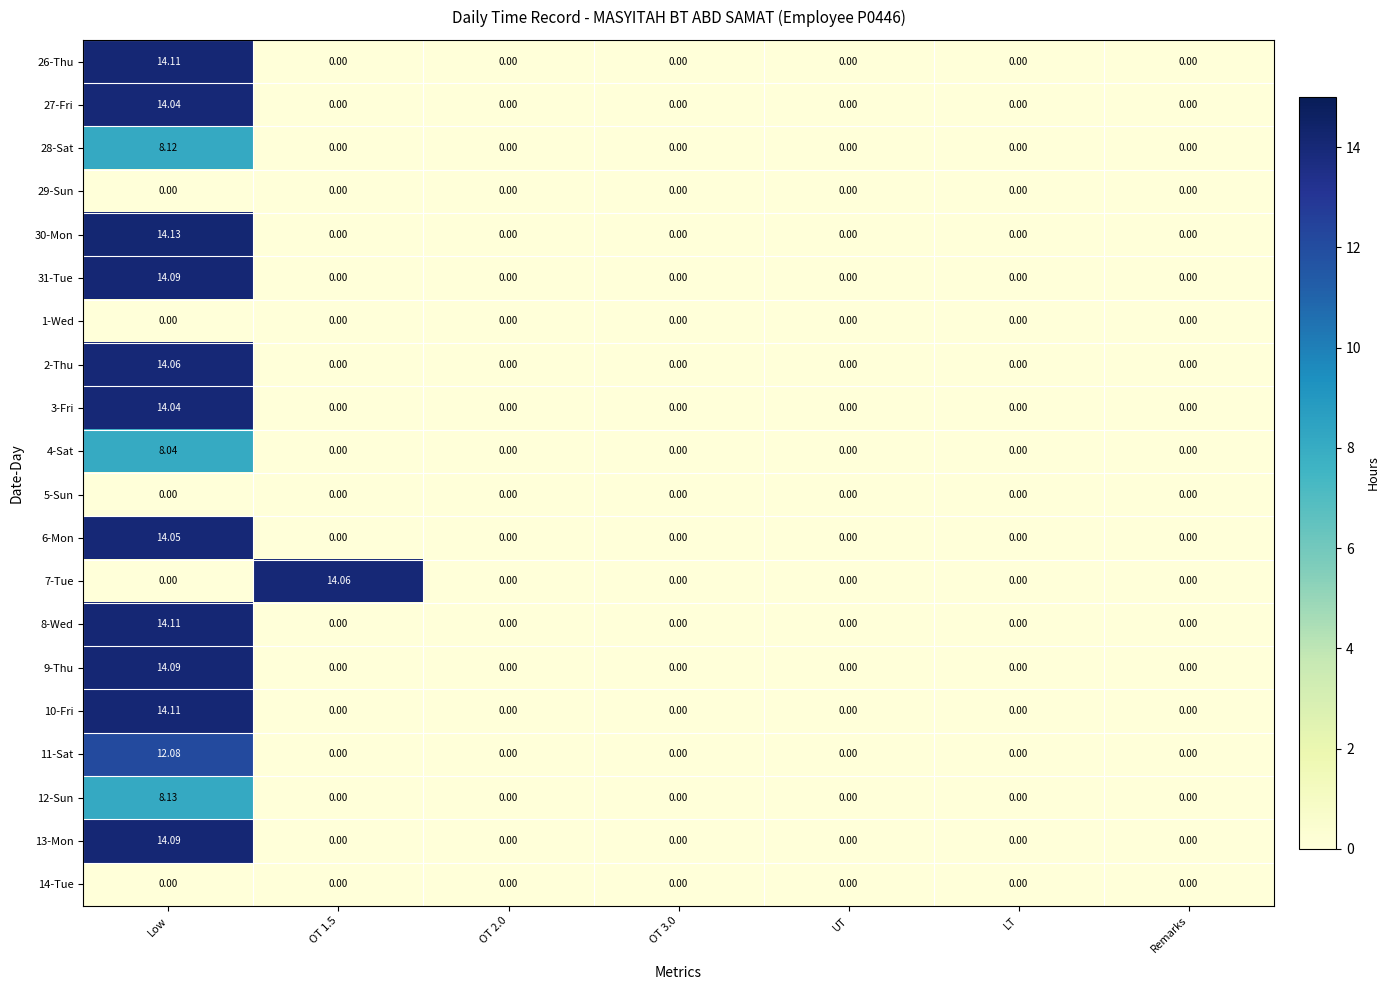

At which category is the sum across all series the highest?

Low